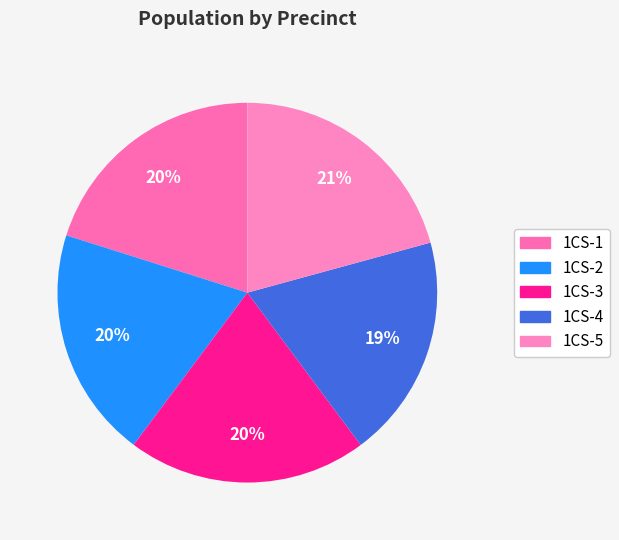

Is the sum of 1CS-1 and 1CS-2 greater than half?

No